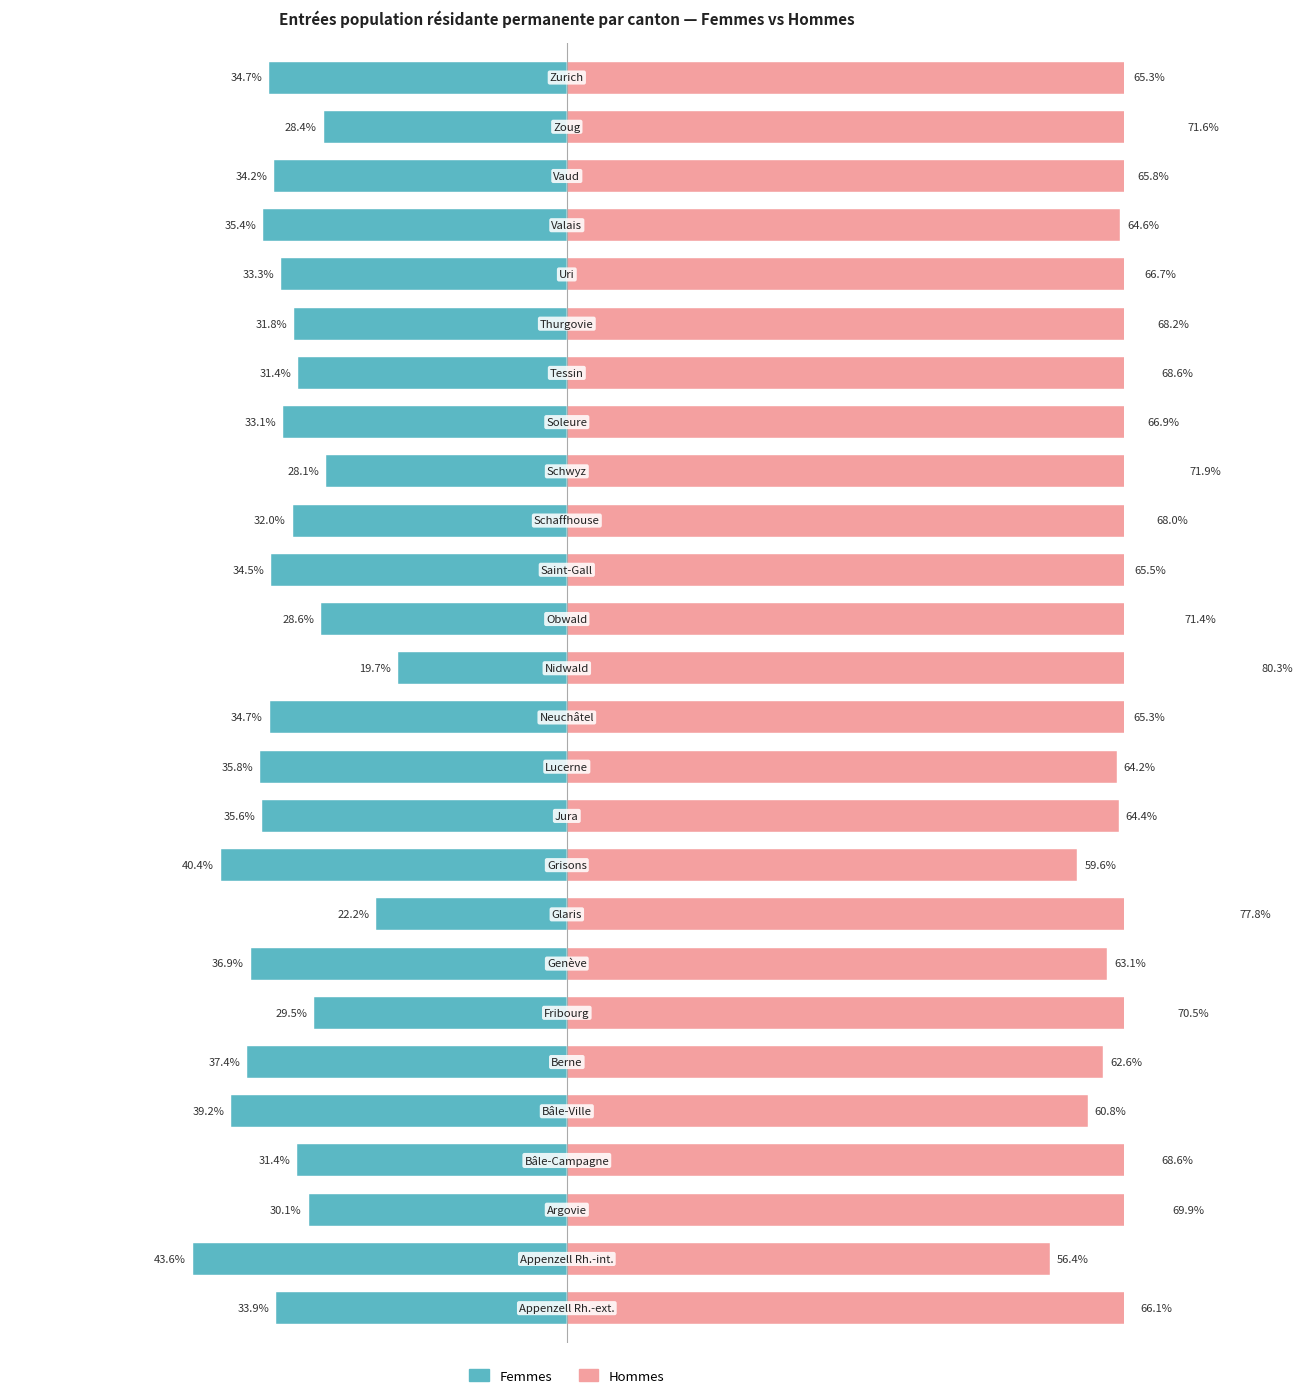

The Femmes series shows -51.5 at 20. True or false?

False